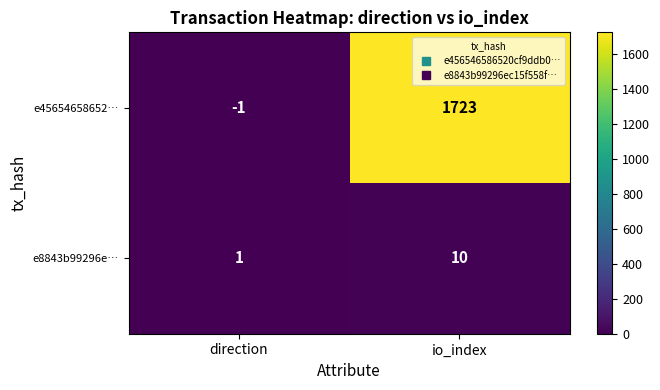

Between direction and io_index, which series saw the biggest shift?

e45654658652…